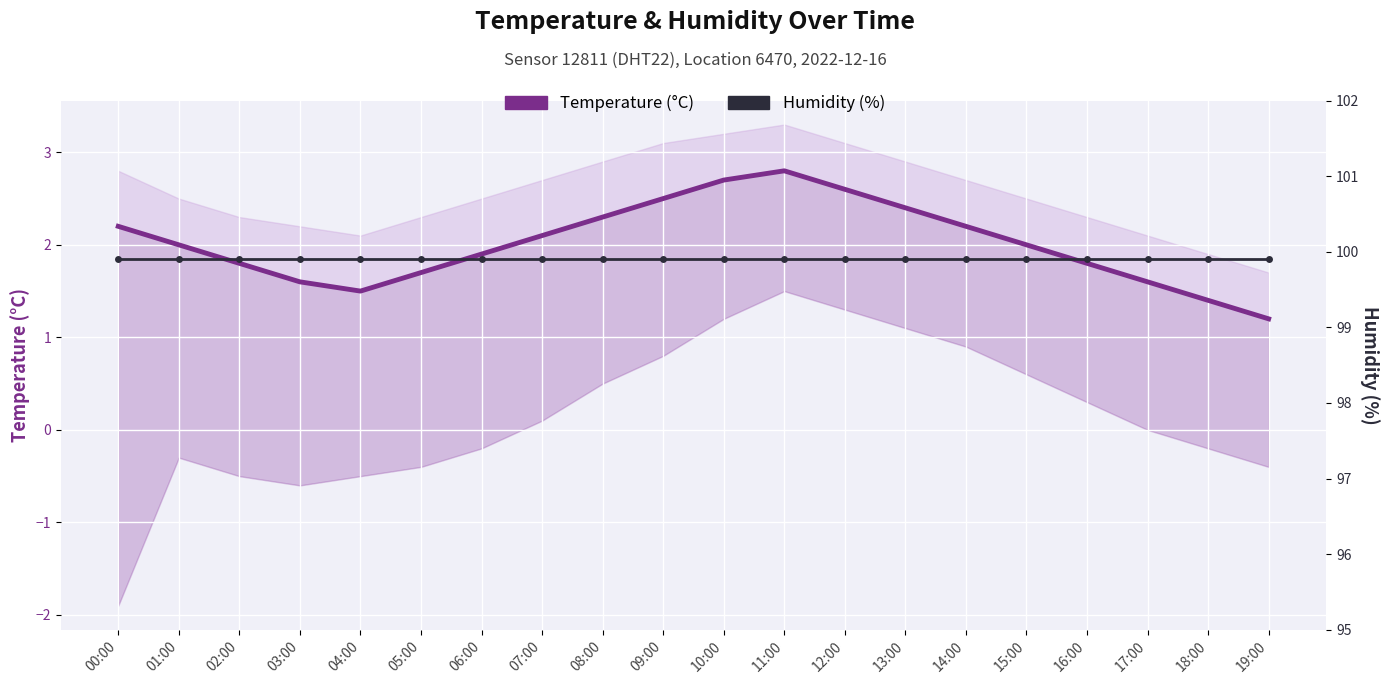

How many lines are shown in the chart?

2